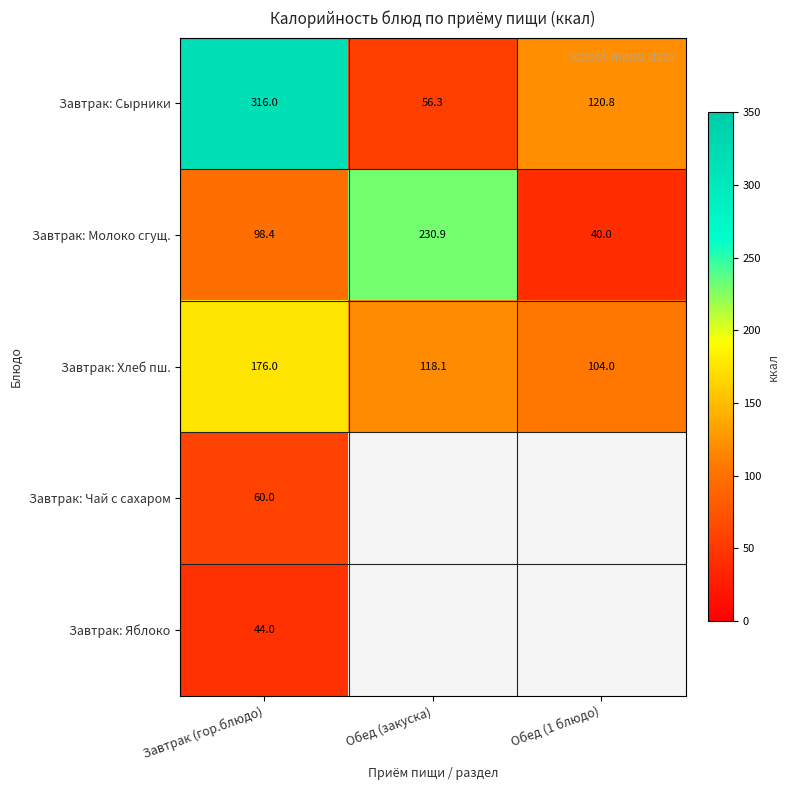

At which category is the sum across all series the highest?

Завтрак (гор.блюдо)